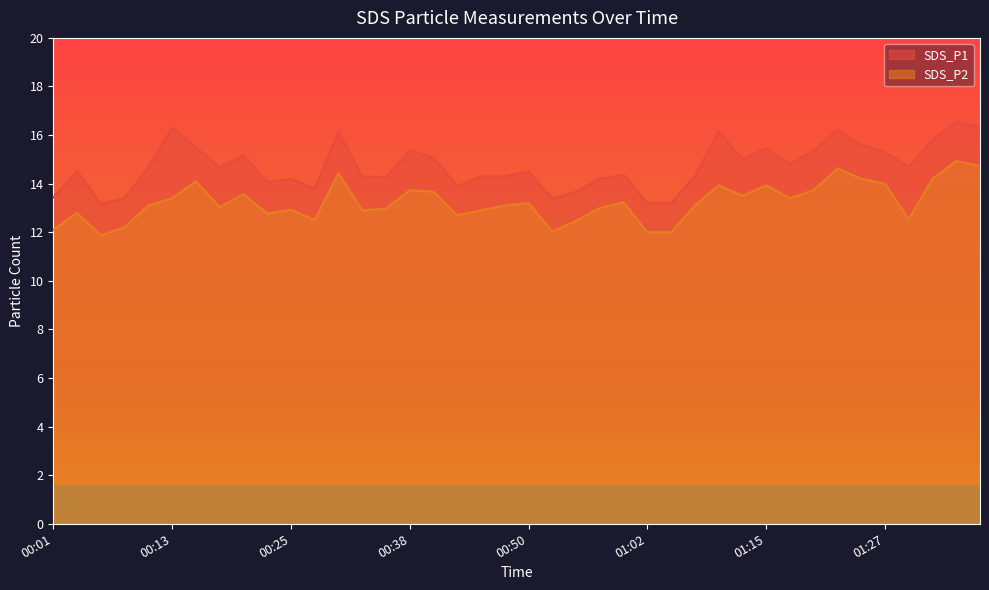

Reading right to left, extract all data points from this chart.

SDS_P1: 01:37=16.3	01:35=16.6	01:32=15.8	01:30=14.7	01:27=15.3	01:25=15.6	01:22=16.2	01:20=15.4	01:17=14.8	01:15=15.5	01:12=15.0	01:10=16.2	01:07=14.3	01:05=13.2	01:02=13.2	01:00=14.4	00:57=14.2	00:55=13.7	00:52=13.4	00:50=14.5	00:48=14.3	00:45=14.3	00:43=13.9	00:40=15.1	00:38=15.4	00:35=14.3	00:33=14.3	00:30=16.1	00:28=13.8	00:25=14.2	00:23=14.1	00:20=15.2	00:18=14.7	00:16=15.5	00:13=16.3	00:11=14.7	00:08=13.4	00:06=13.2	00:03=14.5	00:01=13.4
SDS_P2: 01:37=14.7	01:35=14.9	01:32=14.2	01:30=12.5	01:27=14.0	01:25=14.2	01:22=14.6	01:20=13.7	01:17=13.4	01:15=13.9	01:12=13.5	01:10=13.9	01:07=13.1	01:05=12.0	01:02=12.0	01:00=13.2	00:57=13.0	00:55=12.5	00:52=12.0	00:50=13.2	00:48=13.1	00:45=12.9	00:43=12.7	00:40=13.7	00:38=13.7	00:35=13.0	00:33=12.9	00:30=14.4	00:28=12.5	00:25=12.9	00:23=12.8	00:20=13.6	00:18=13.0	00:16=14.1	00:13=13.4	00:11=13.1	00:08=12.2	00:06=11.9	00:03=12.8	00:01=12.1